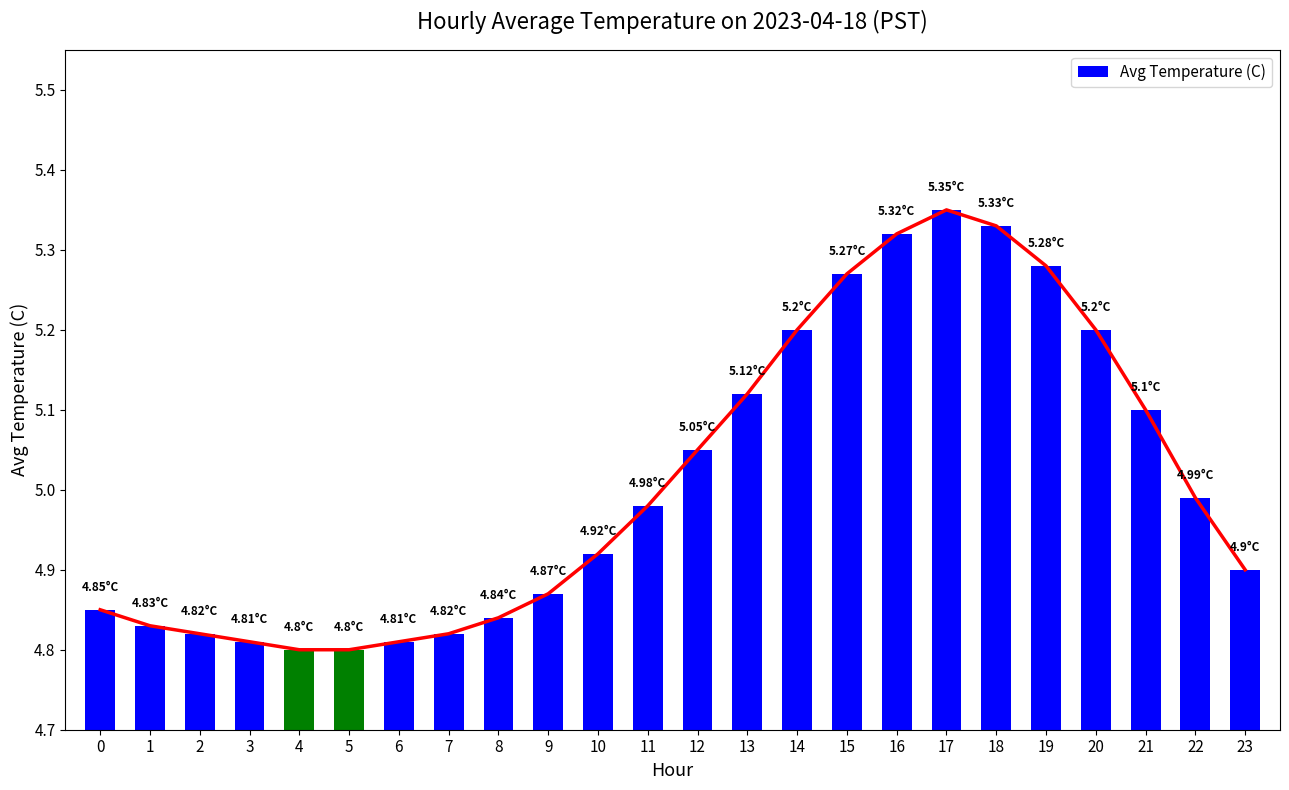

Between 10 and 20, which is larger?

20